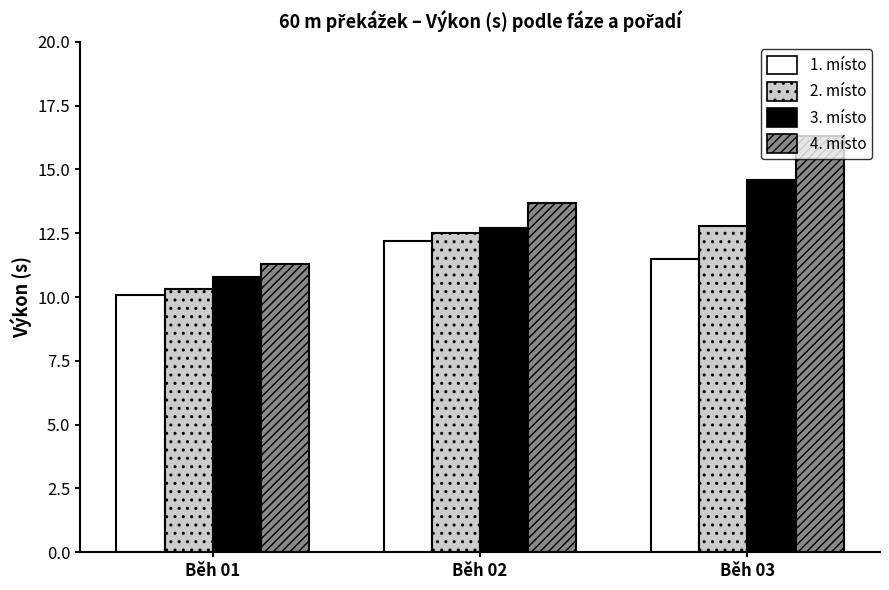

Reading left to right, list all the values displayed in this chart.

1. místo: 10.1	12.2	11.5
2. místo: 10.3	12.5	12.8
3. místo: 10.8	12.7	14.6
4. místo: 11.3	13.7	16.3